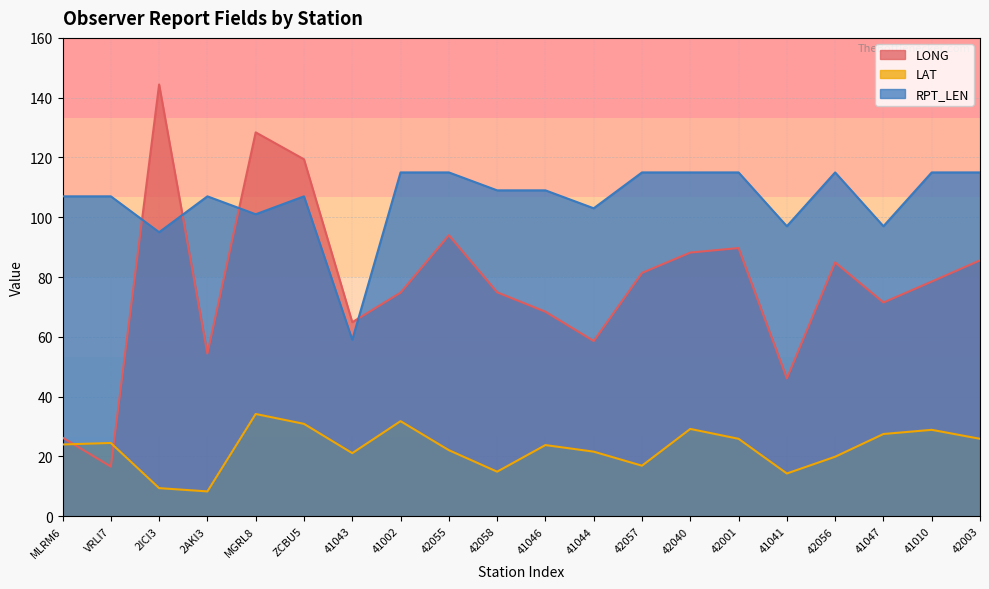

Where does the LAT series first go above 24?

VRLI7